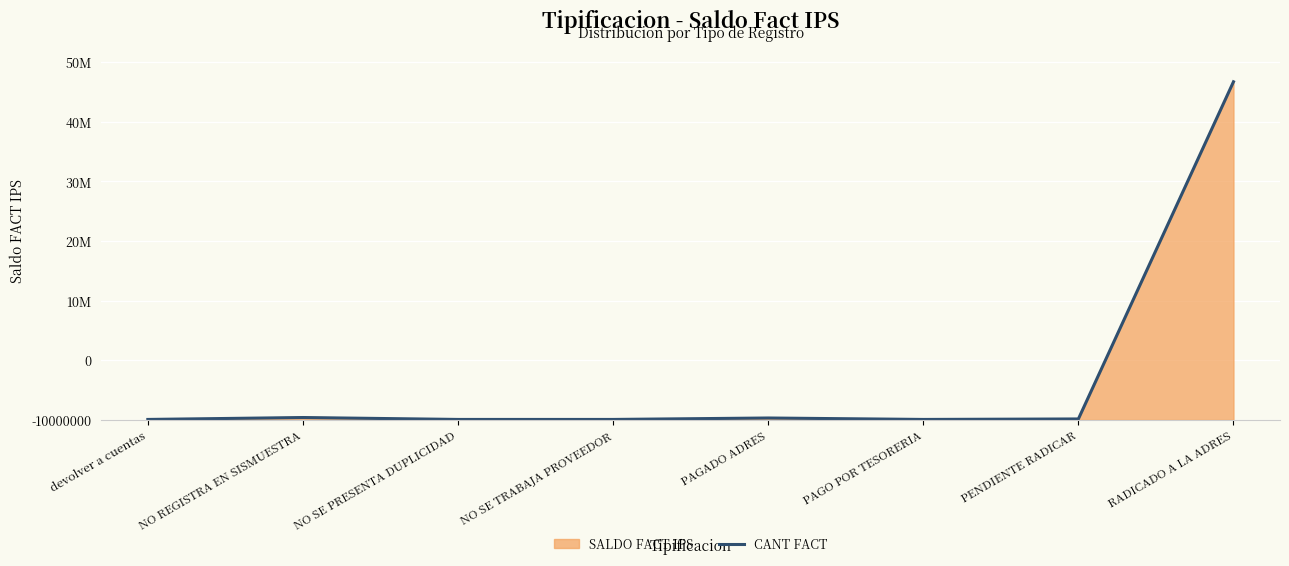

What is the minimum value shown in the chart?

80800